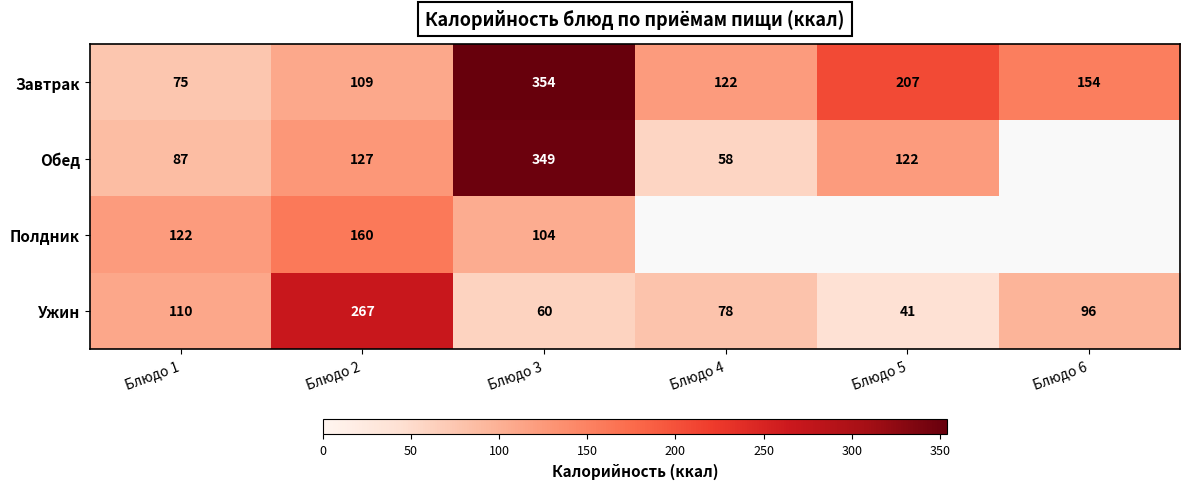

At which category does the chart reach its peak across all series?

Блюдо 3